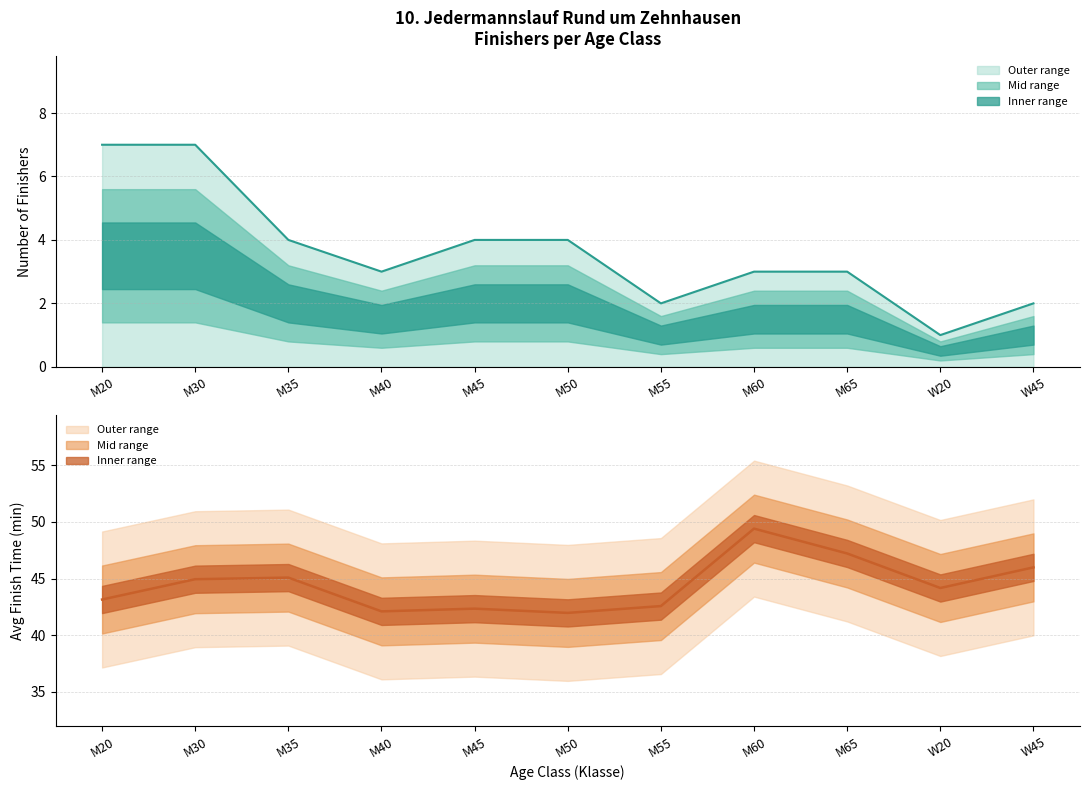

True or false: Avg finish time has more than 0 interior local peaks.

True